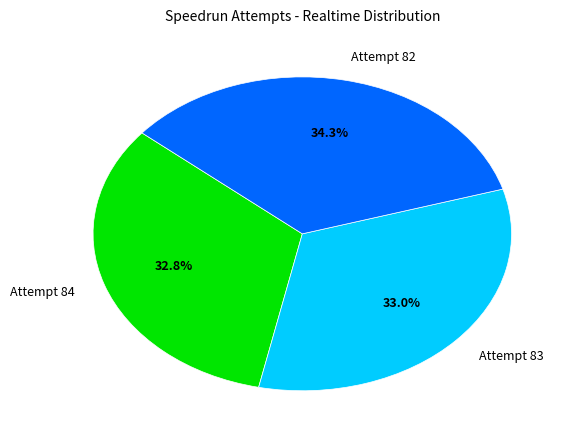

True or false: Attempt 83 accounts for 33% of the total.

True